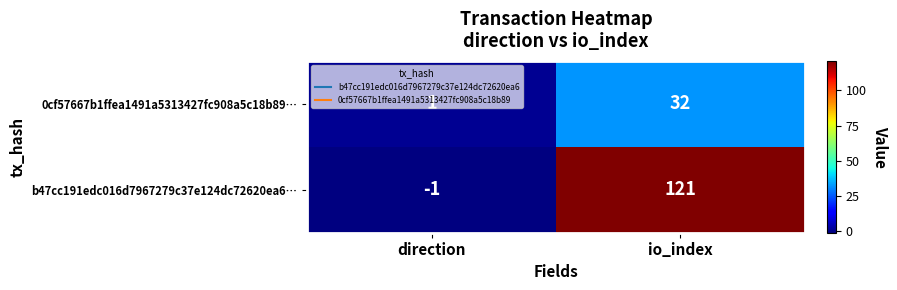

How many values in b47cc191edc016d7967279c37e124dc72620ea6… are above zero?

1